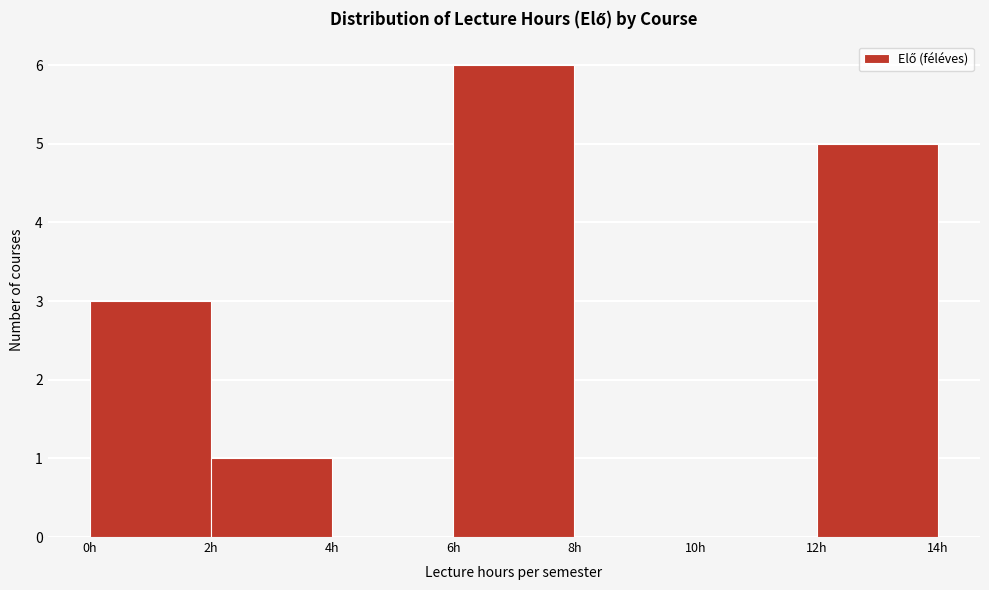

Over which range of the x-axis is the bar tallest?

6 to 8